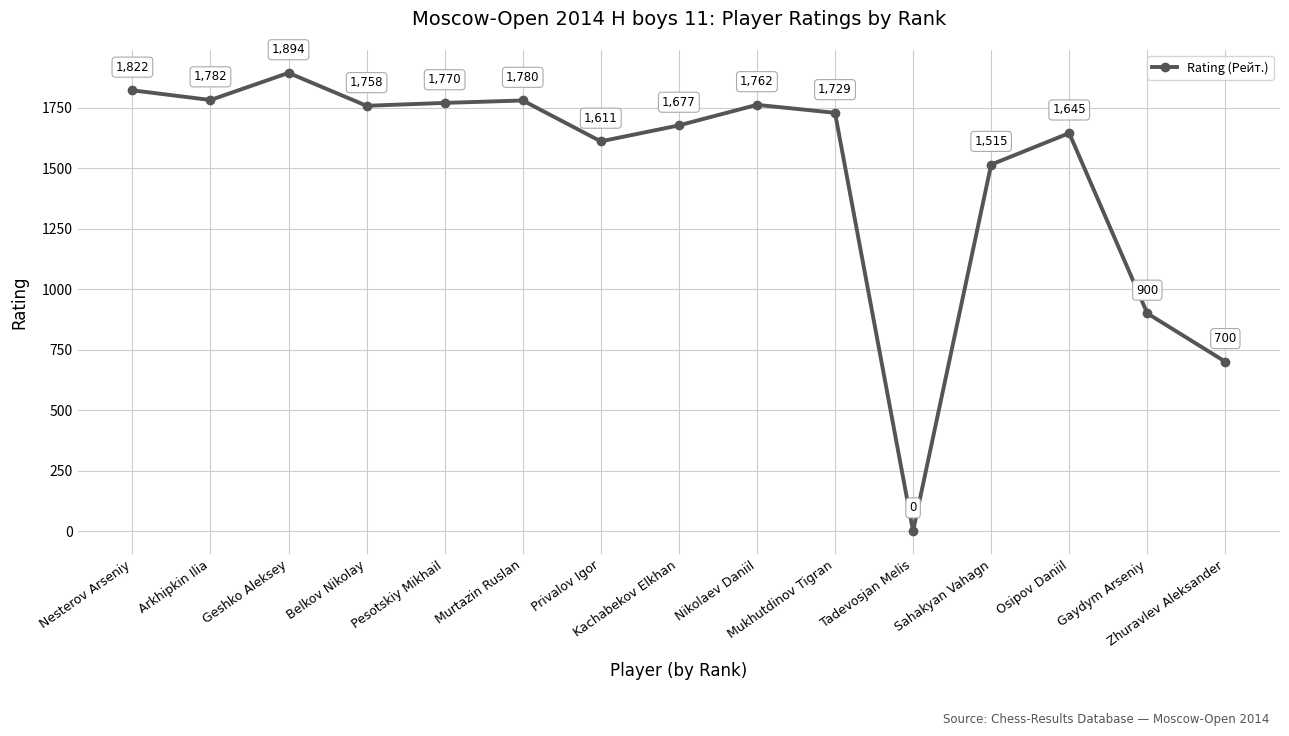

Which label corresponds to the largest value in the chart?

Geshko Aleksey